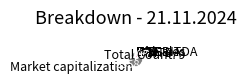

Which category accounts for the majority?

Market capitalization